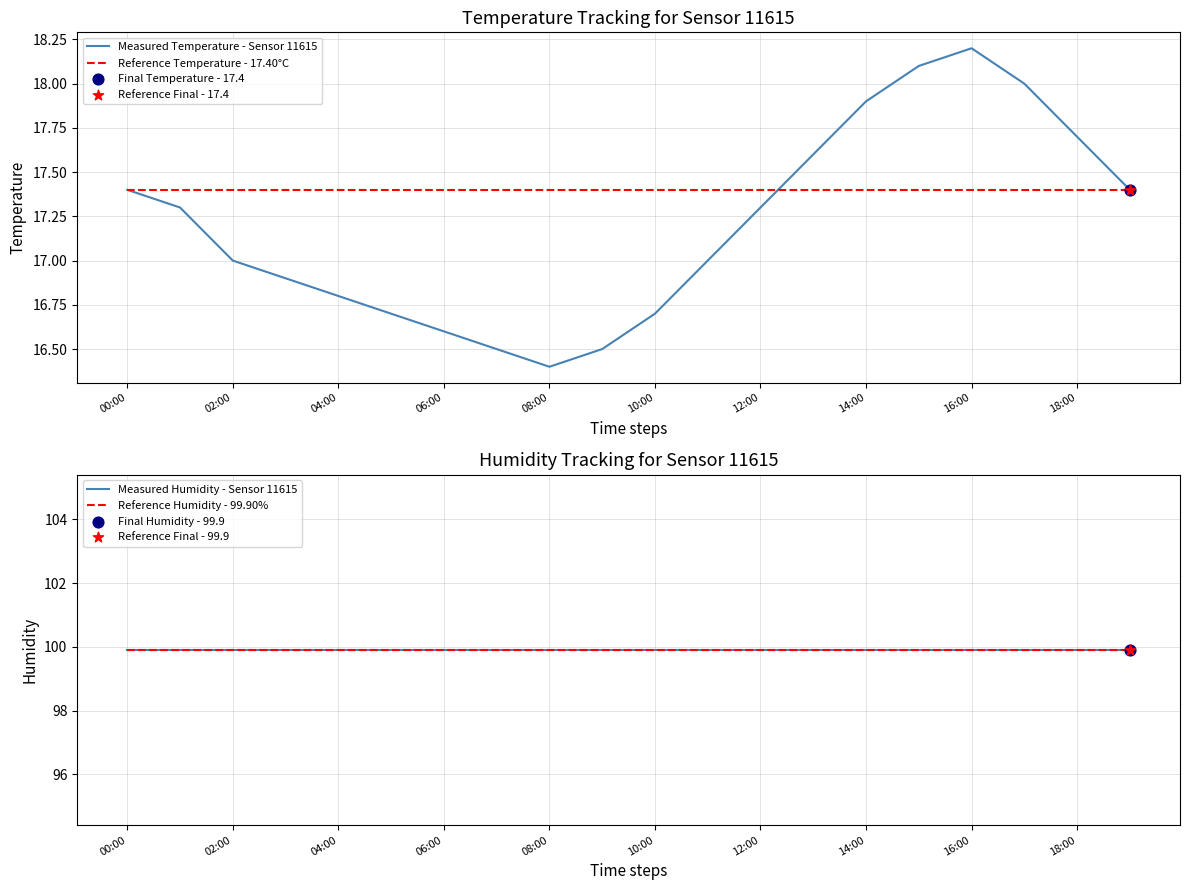

Which series has the widest spread of Y values?

Measured Temperature - Sensor 11615